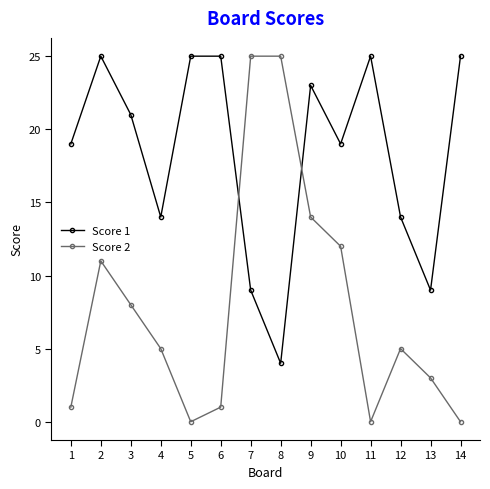

Where is Score 2 nearest to the value 12?

10